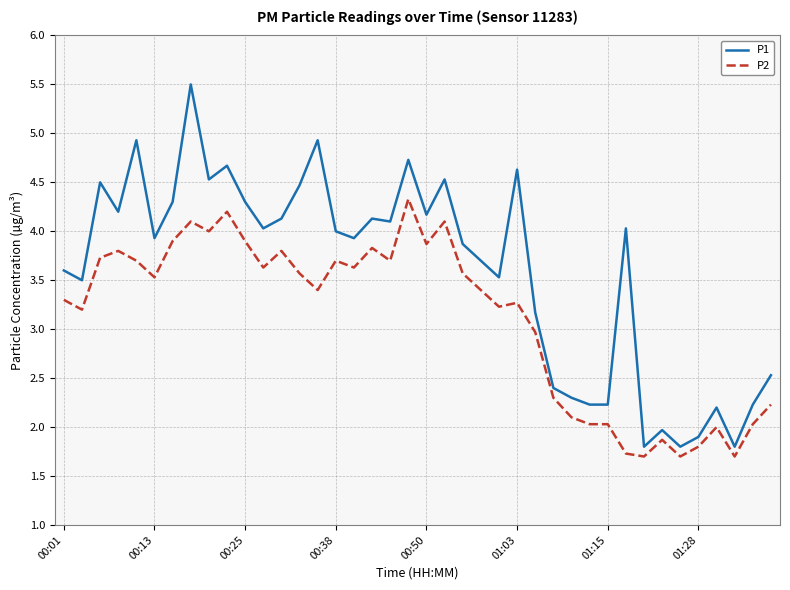

What is the difference between the maximum and minimum values in the P1 series?

3.7